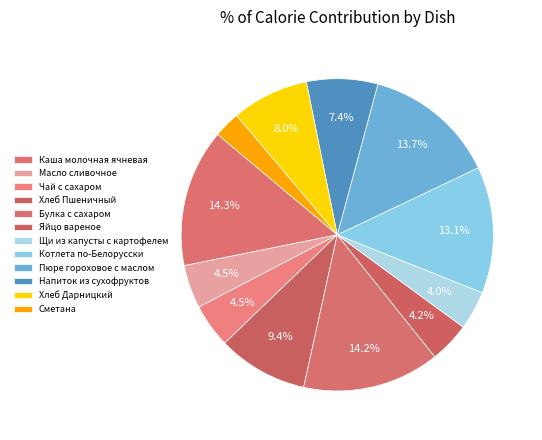

How many slices are in this pie chart?

12